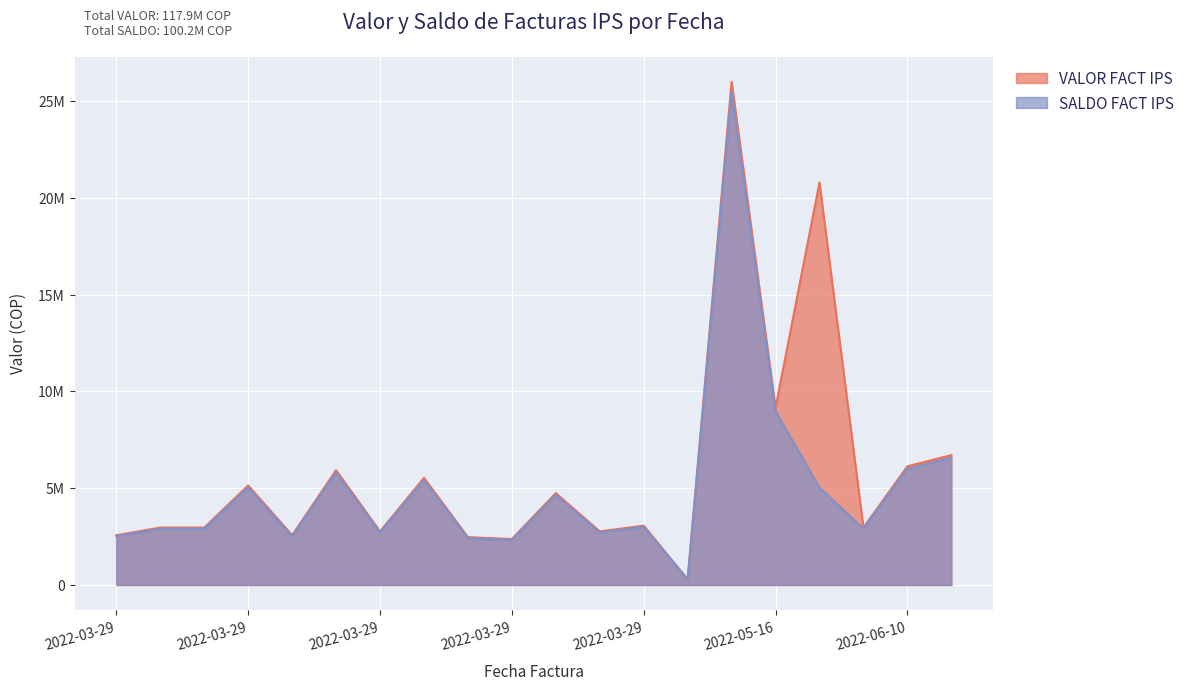

What is the sum of all SALDO FACT IPS values?

100186034